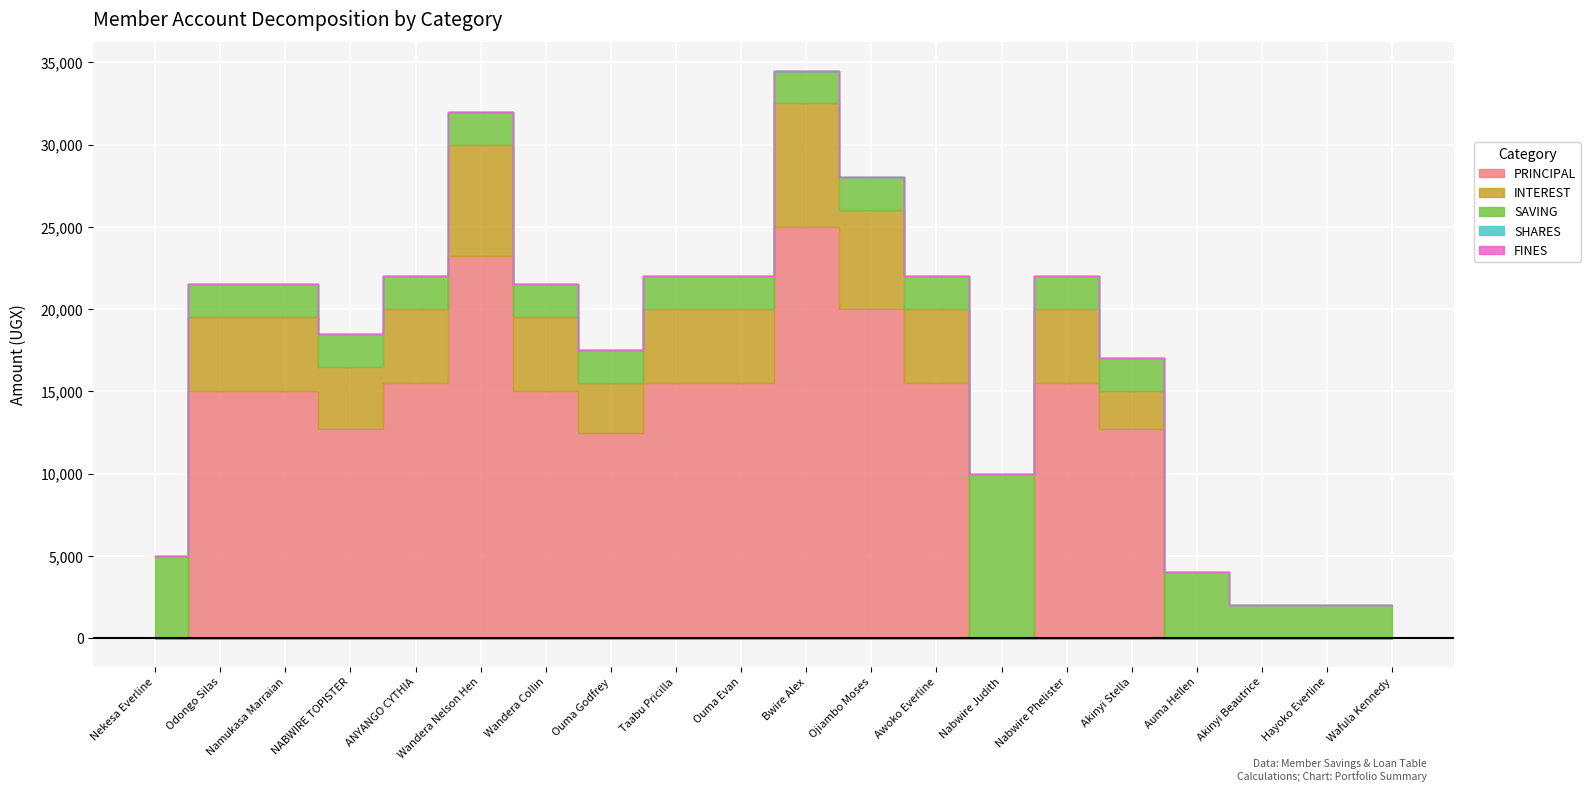

True or false: SAVING and SHARES cross at least once.

False